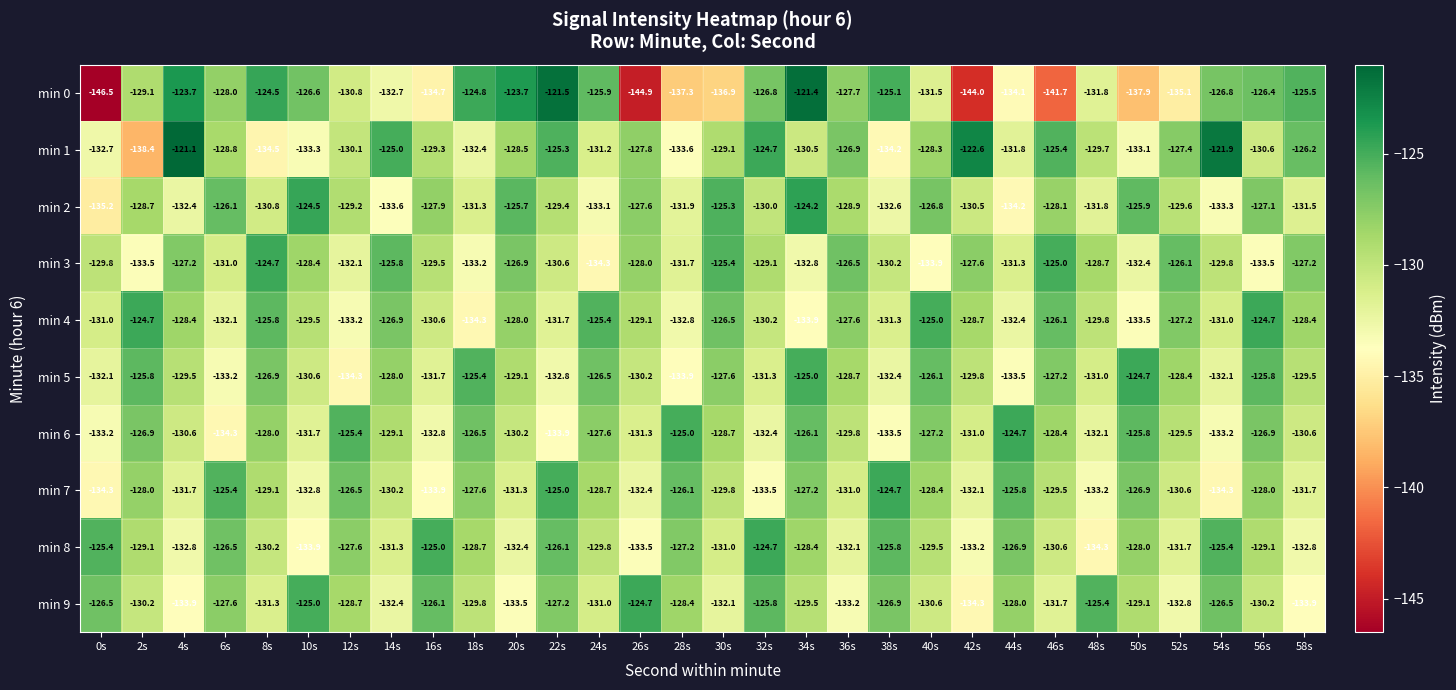

The value of min 4 at 2s is -68.1. True or false?

False